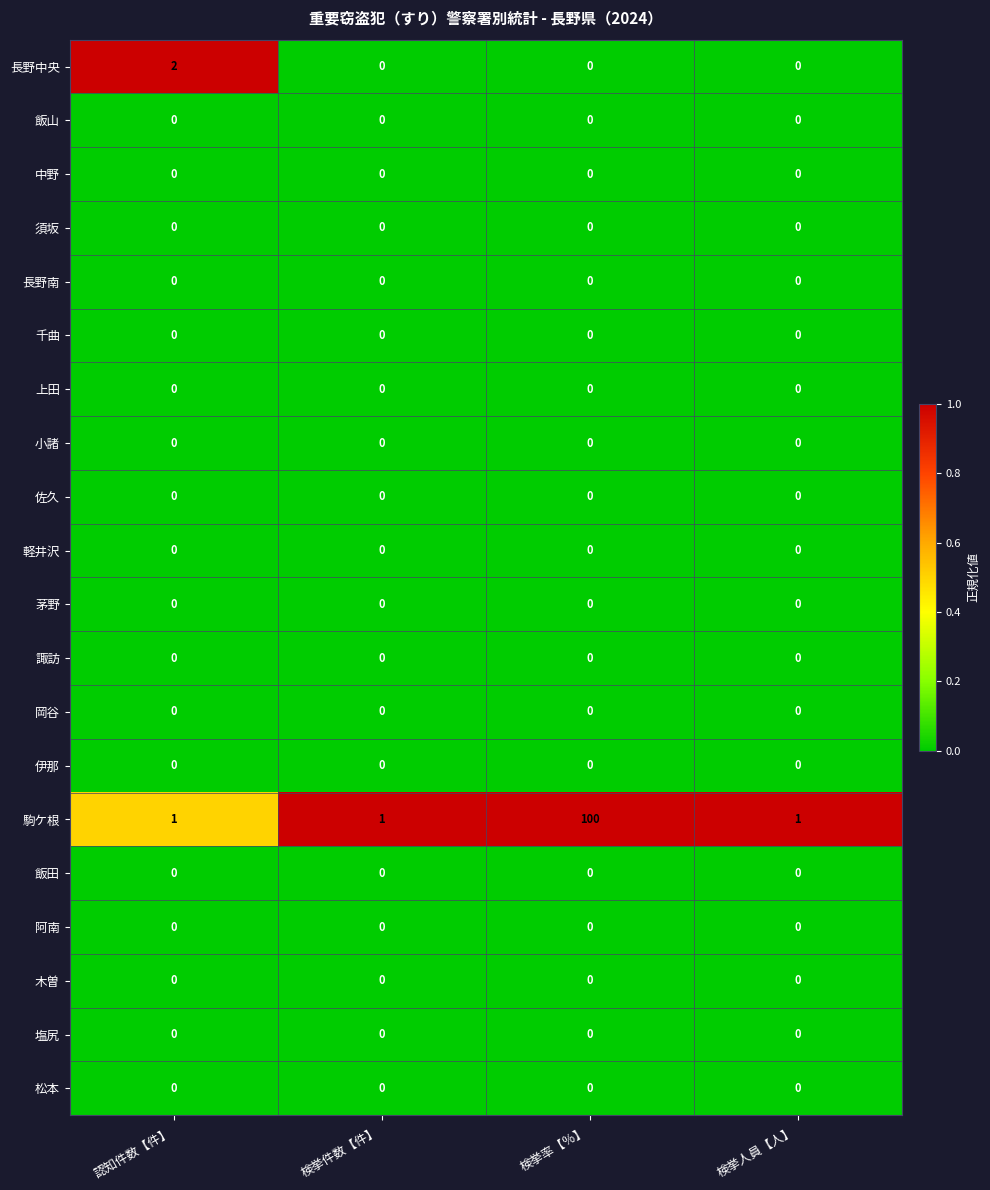

Is it true that 茅野 equals 0 at 検挙件数【件】?

True